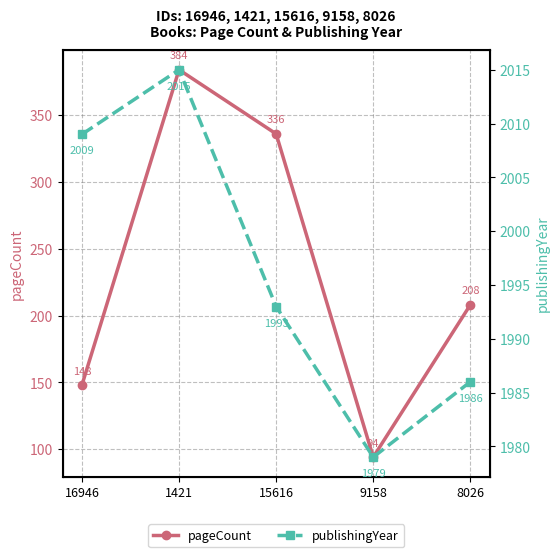

What is the total value across all series at 8026?

2194